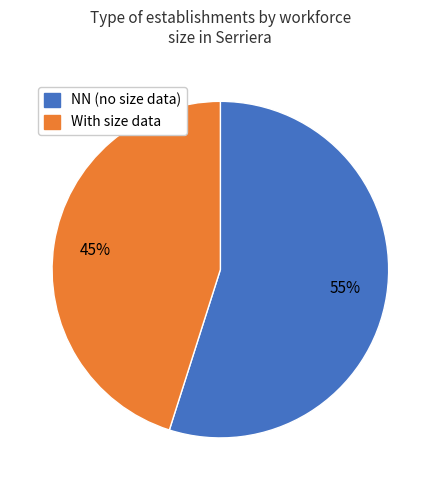

Does any single category account for the majority?

Yes